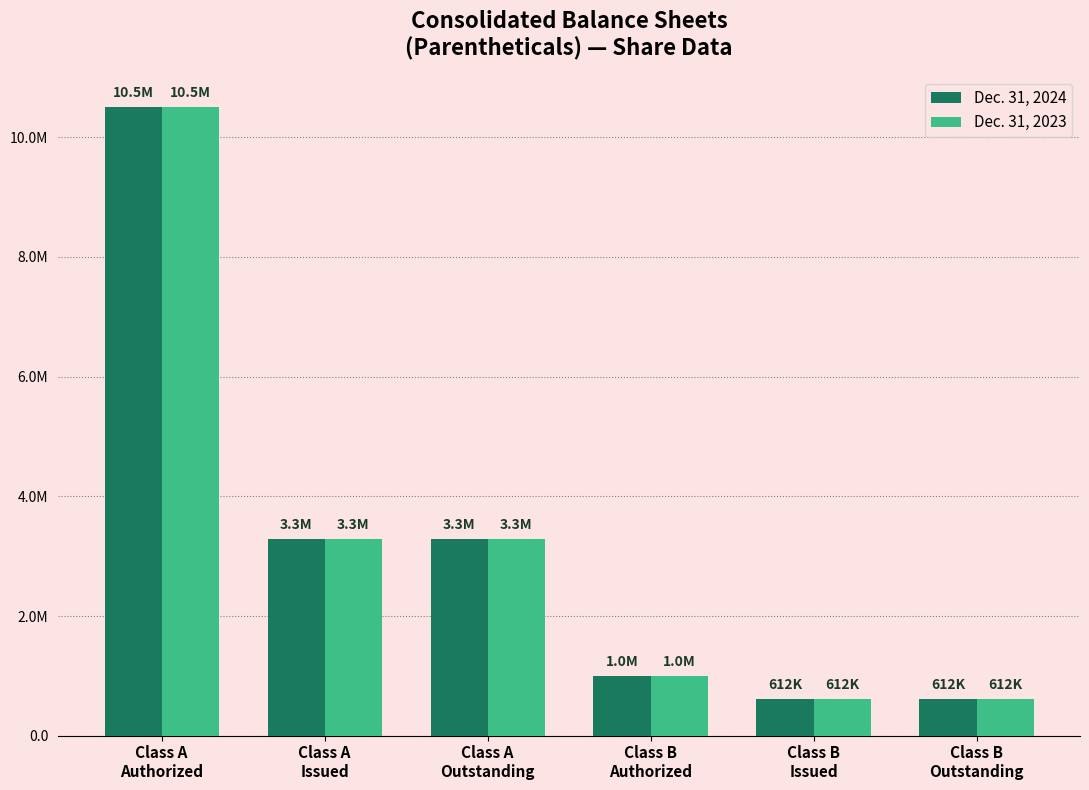

What value does the Dec. 31, 2023 series have at Class B
Outstanding, to the nearest 10?

611780